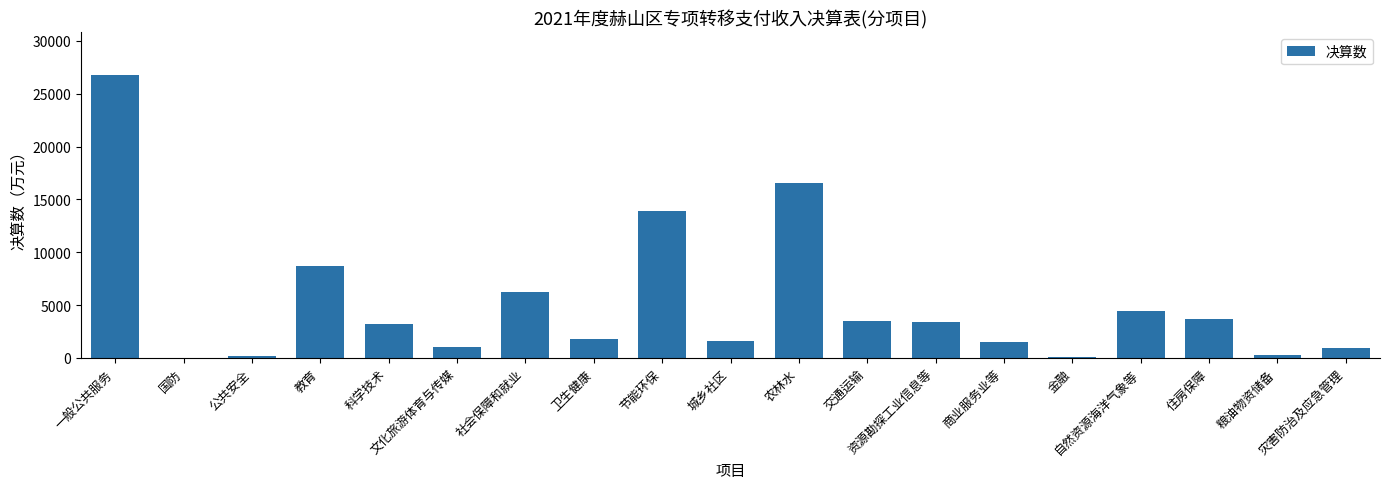

What is the sum of all values?

97745